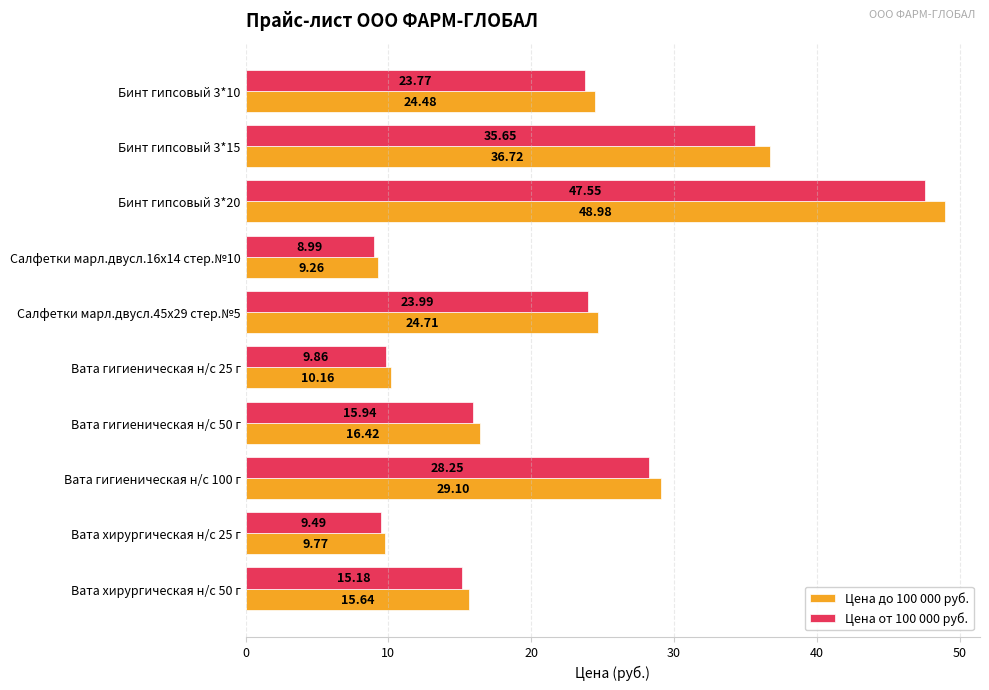

Rank the series by their maximum value, from lowest to highest.

Цена от 100 000 руб., Цена до 100 000 руб.